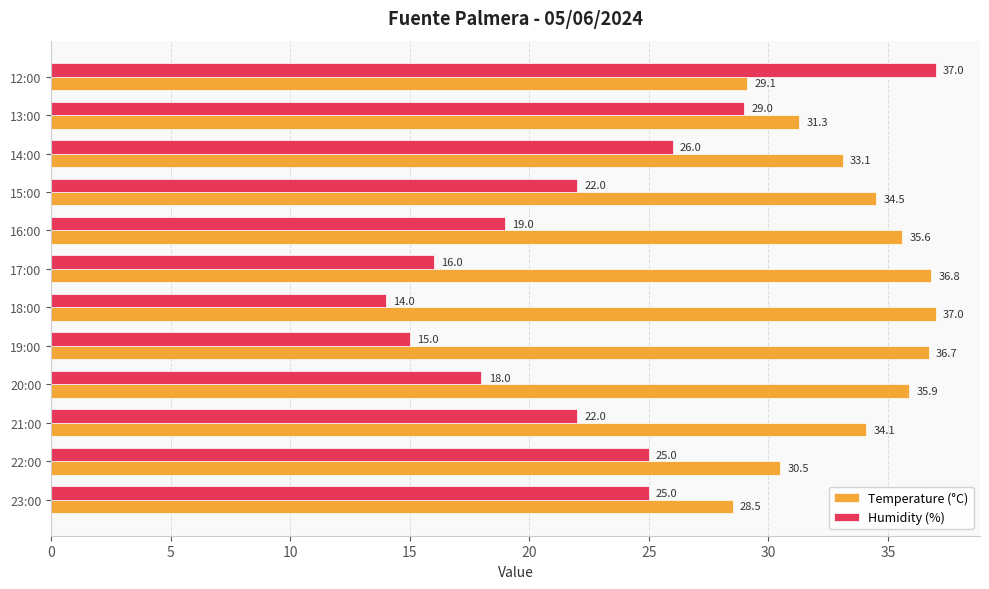

At how many categories does at least one series exceed 19?

12